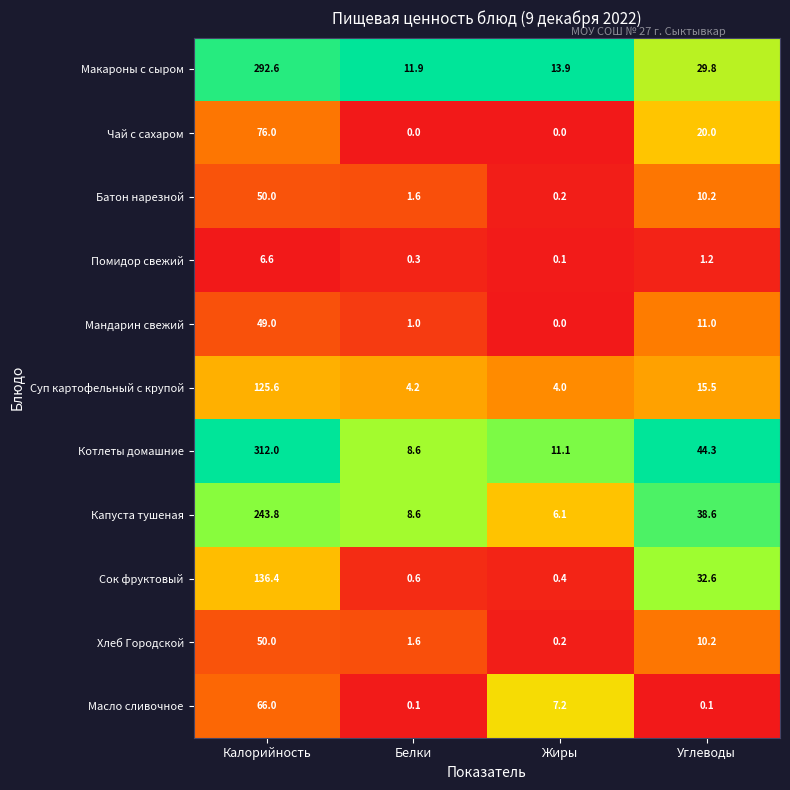

The value of Хлеб Городской at Жиры is 0.2. True or false?

True